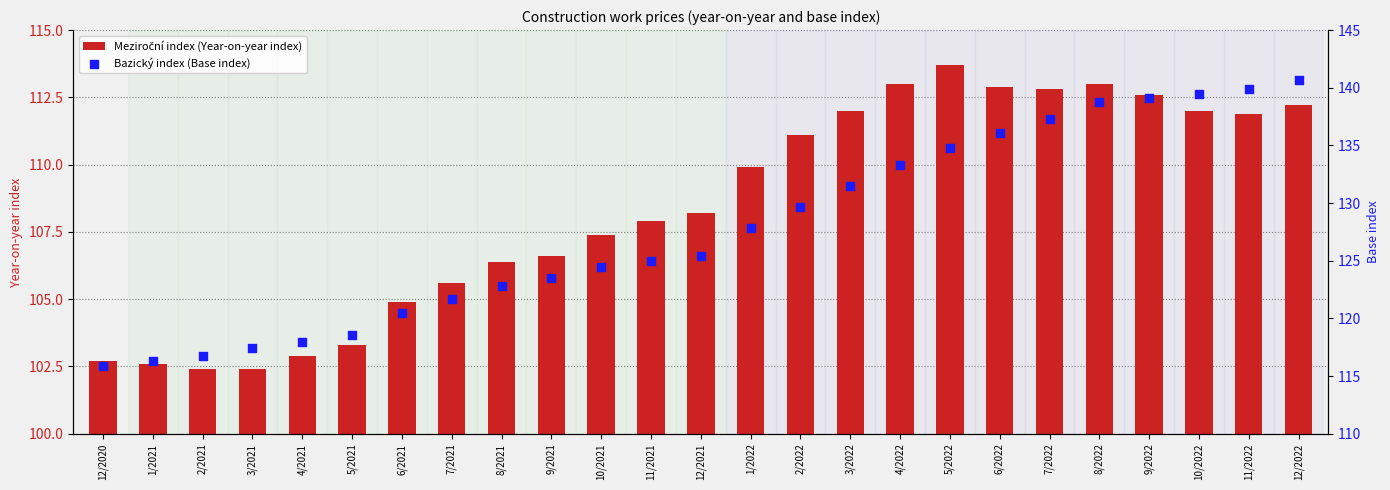

At how many categories does at least one series exceed 22?

25